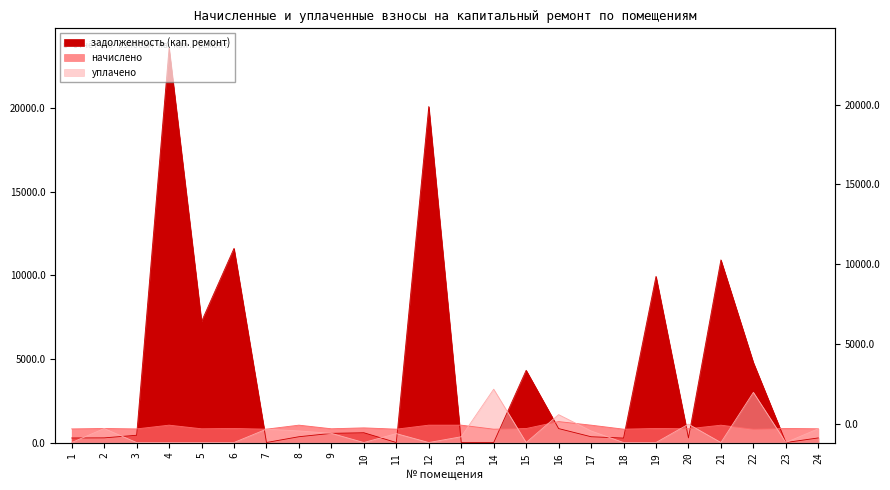

Rank the series at 19 from highest to lowest value.

задолженность (кап. ремонт), начислено, уплачено